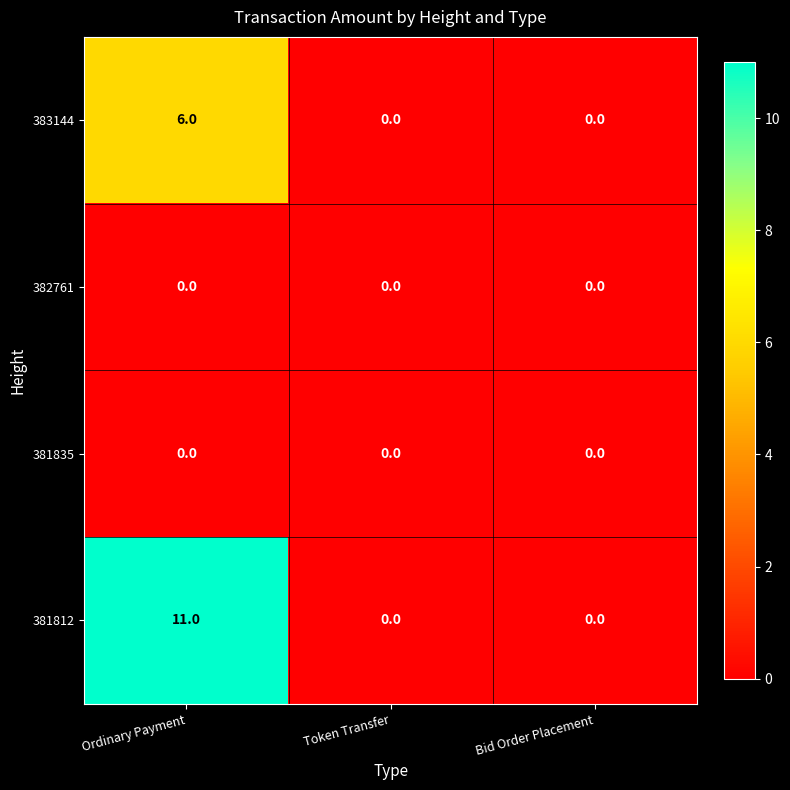

At how many categories does at least one series exceed 1?

1